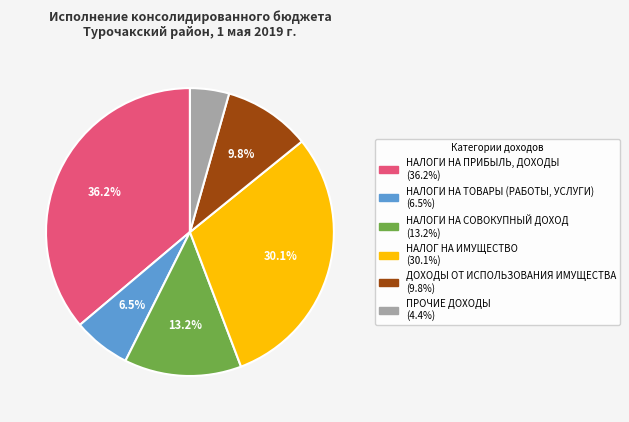

To the nearest percent, what is the combined percentage of НАЛОГ НА ИМУЩЕСТВО and ПРОЧИЕ ДОХОДЫ?

34%